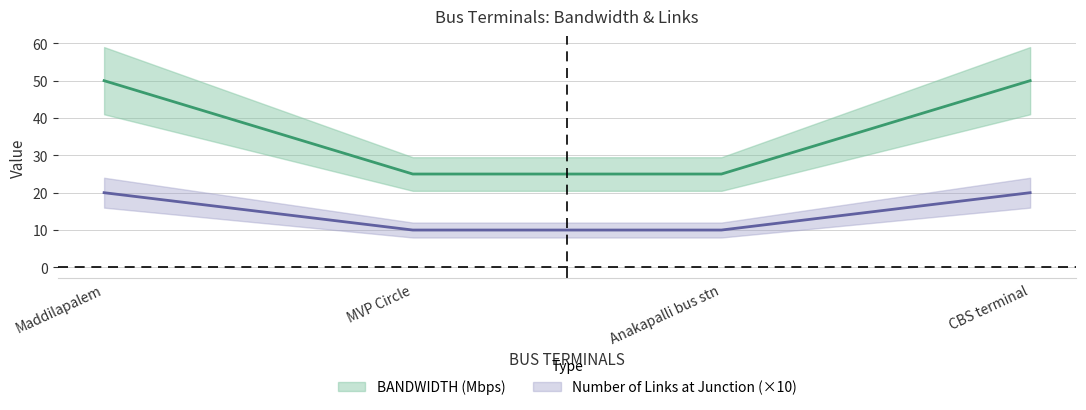

True or false: Number of Links at Junction has more than 0 interior local peaks.

False